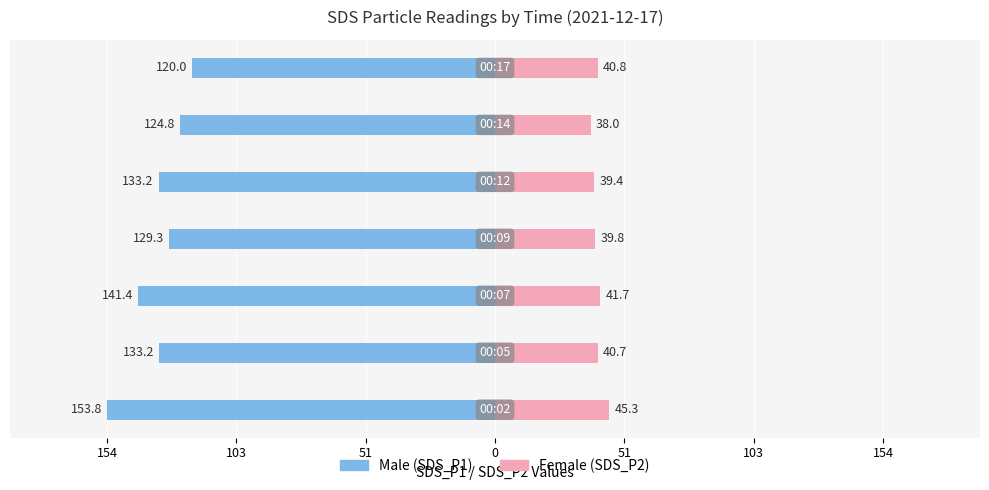

What are all the series names shown in the legend?

Male, Female